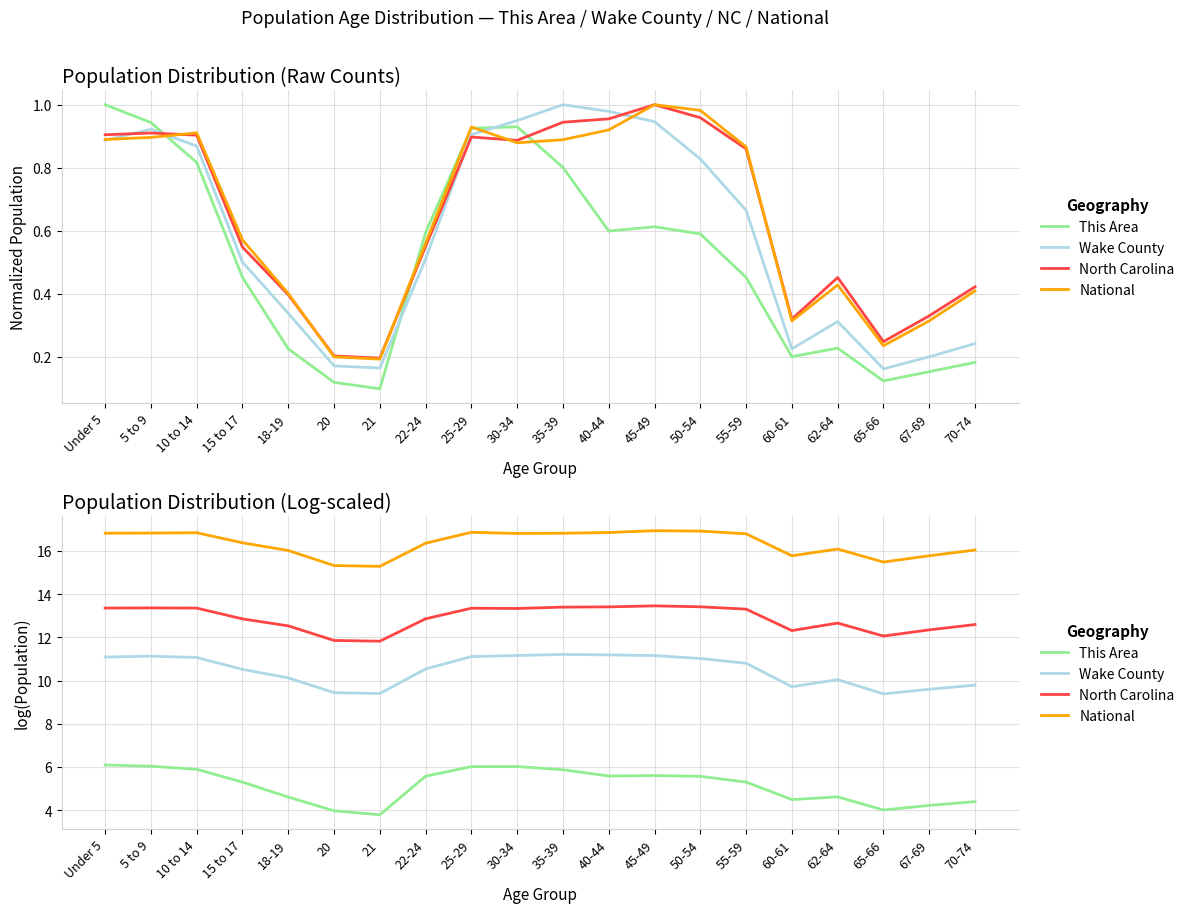

Which has a higher value, 25-29 or 10 to 14?

25-29